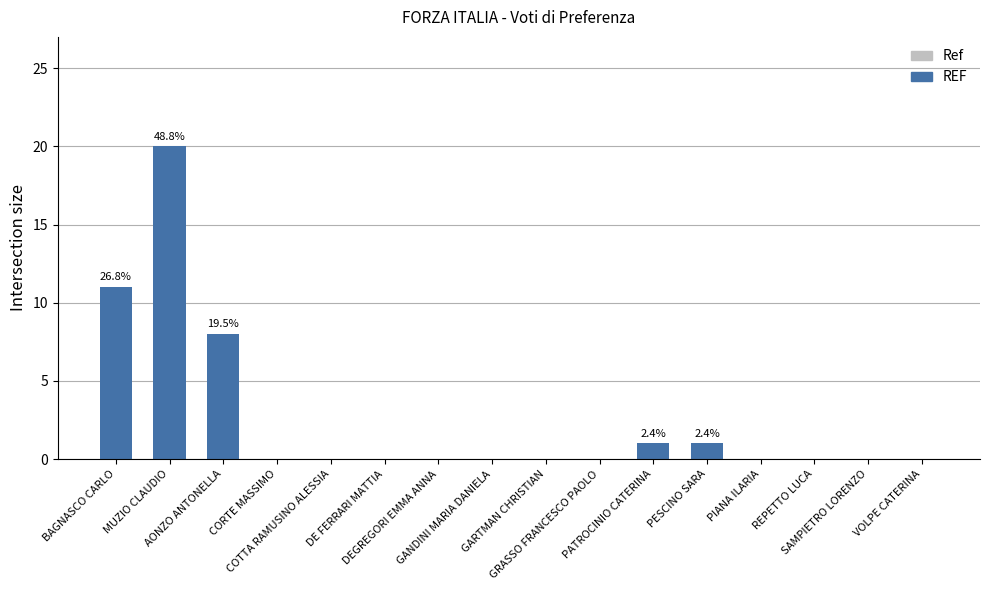

True or false: the data shows -11 at COTTA RAMUSINO ALESSIA.

False